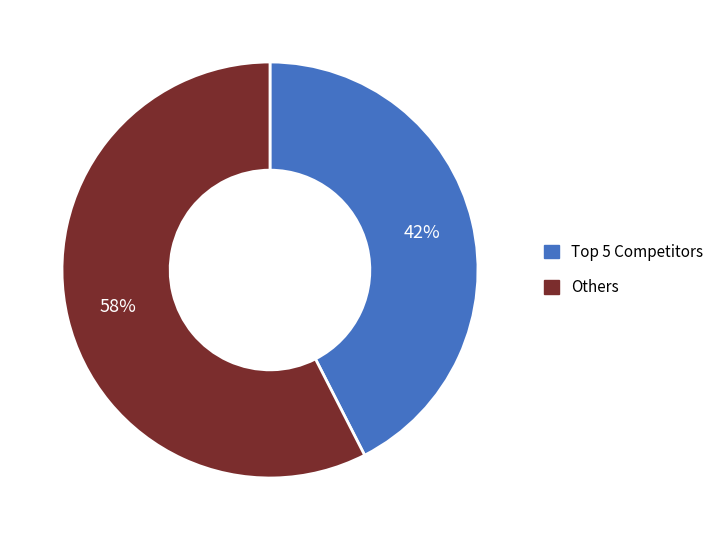

Count the number of slices in the pie.

2